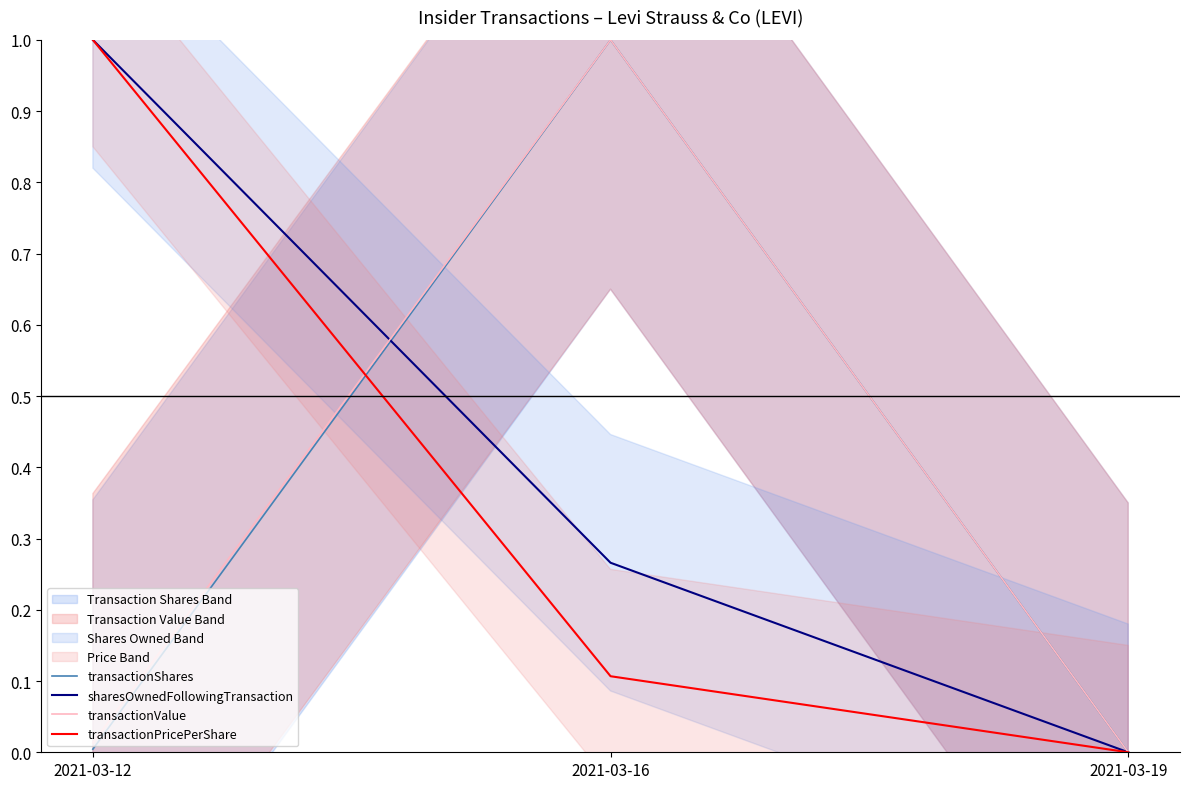

The value of transactionShares at 2021-03-19 is 0.0. True or false?

True